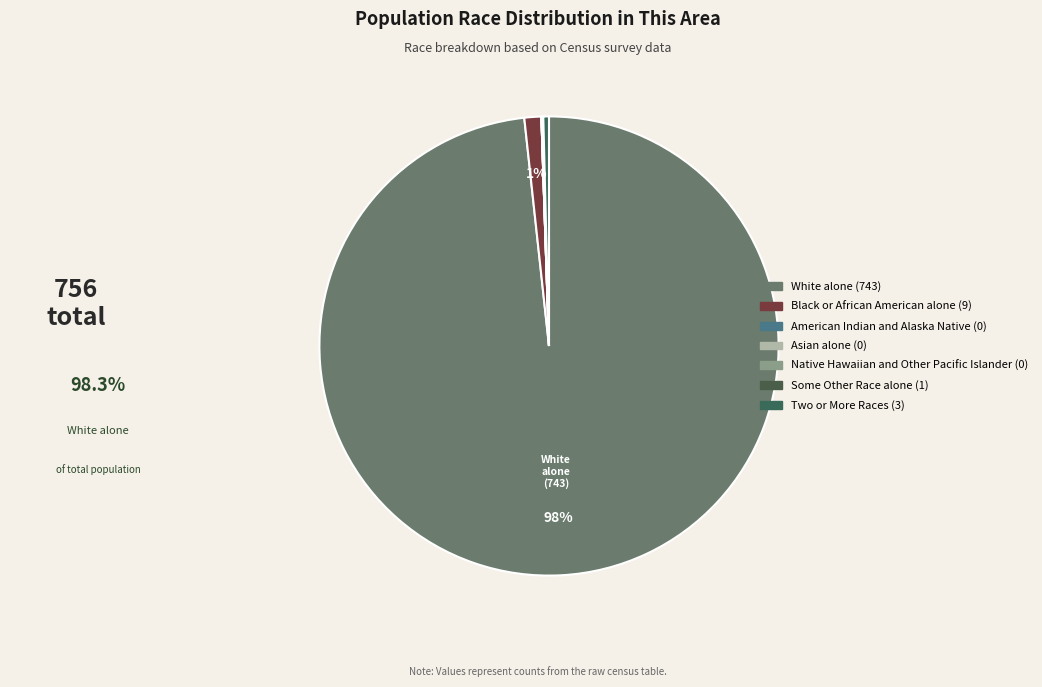

The American Indian and Alaska Native slice represents 0% of the pie. True or false?

True